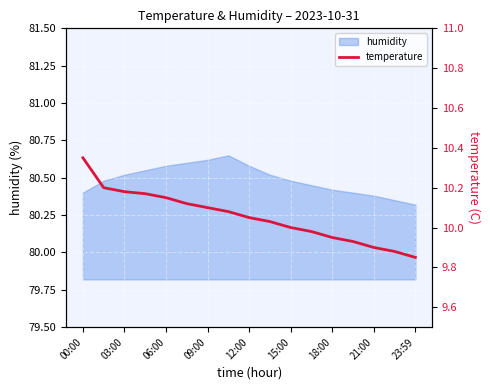

At which label does the data first exceed 10?

00:00